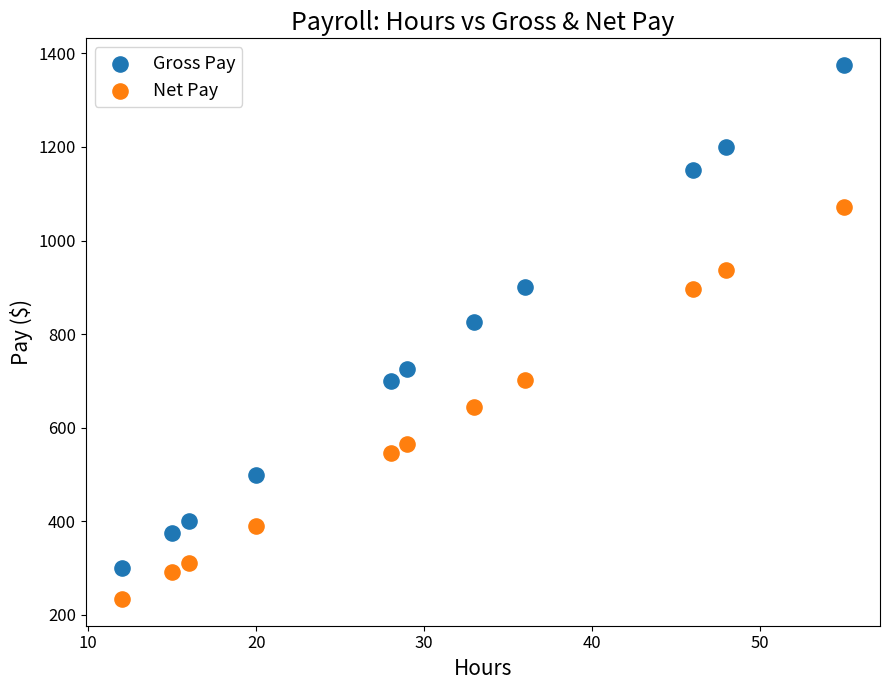

Which series reaches the minimum Y coordinate?

Net Pay